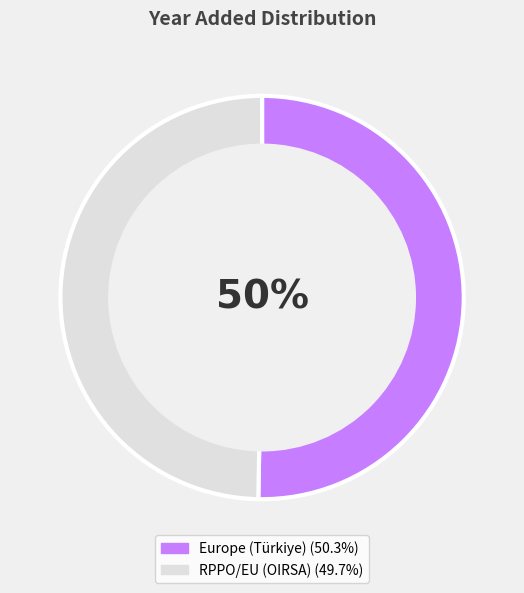

To the nearest percent, what is the average slice percentage?

50%